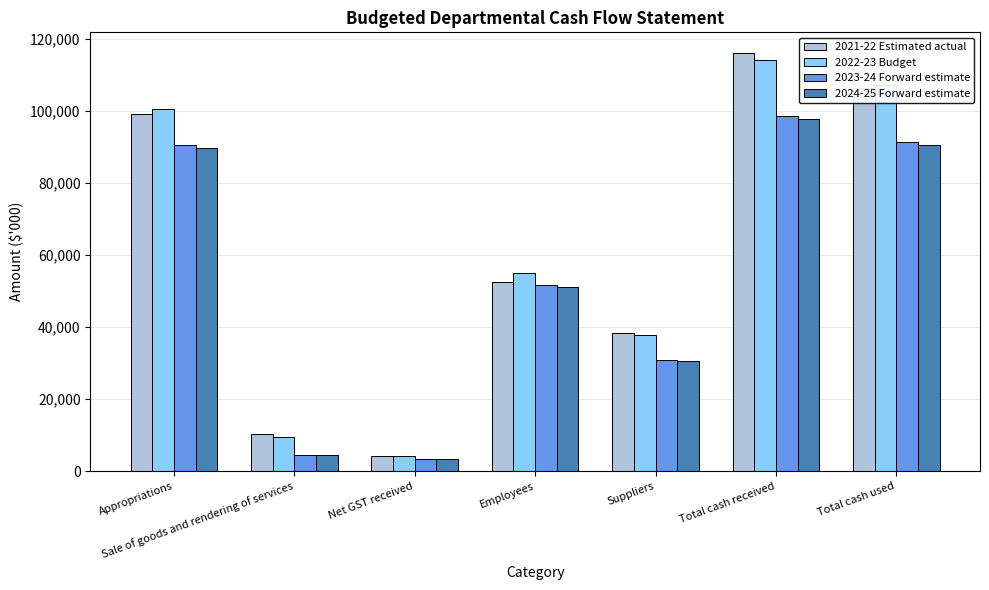

What is the label of the 3rd bar from the left?

Net GST received